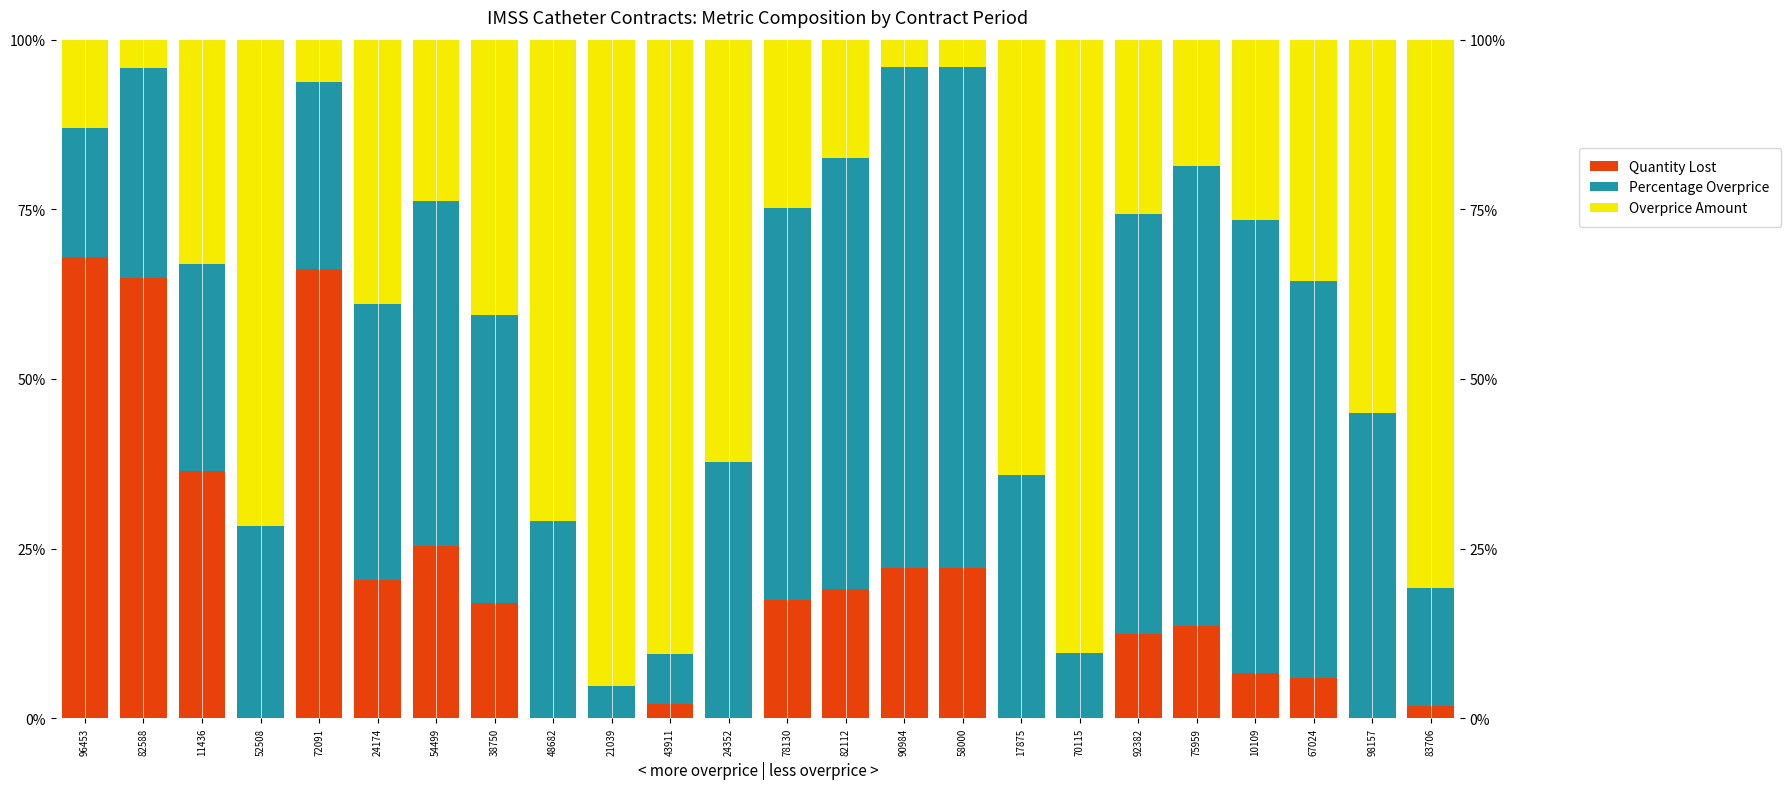

Count the number of data series in this chart.

3